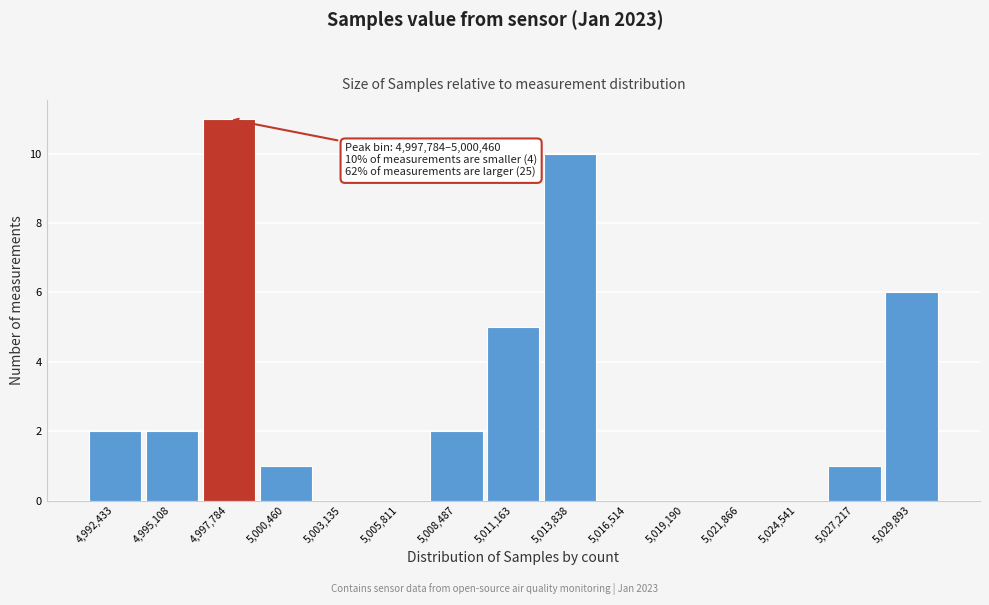

Reading right to left, extract all data points from this chart.

5,029,893=6	5,027,217=1	5,024,541=0	5,021,866=0	5,019,190=0	5,016,514=0	5,013,838=10	5,011,163=5	5,008,487=2	5,005,811=0	5,003,135=0	5,000,460=1	4,997,784=11	4,995,108=2	4,992,433=2